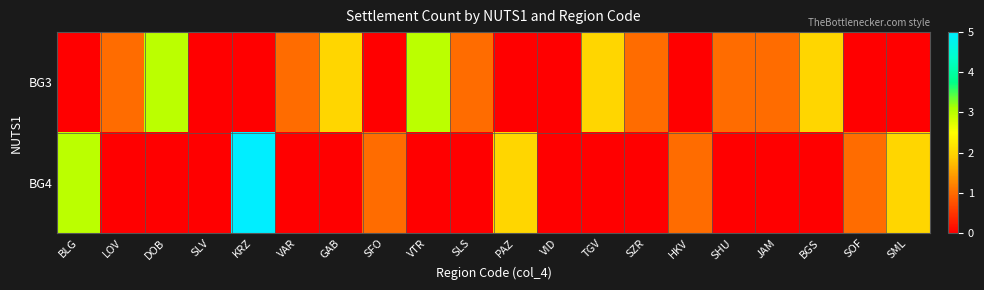

Reading left to right, transcribe all the data shown in this chart.

BG3: BLG=0	LOV=1	DOB=3	SLV=0	KRZ=0	VAR=1	GAB=2	SFO=0	VTR=3	SLS=1	PAZ=0	VID=0	TGV=2	SZR=1	HKV=0	SHU=1	JAM=1	BGS=2	SOF=0	SML=0
BG4: BLG=3	LOV=0	DOB=0	SLV=0	KRZ=5	VAR=0	GAB=0	SFO=1	VTR=0	SLS=0	PAZ=2	VID=0	TGV=0	SZR=0	HKV=1	SHU=0	JAM=0	BGS=0	SOF=1	SML=2